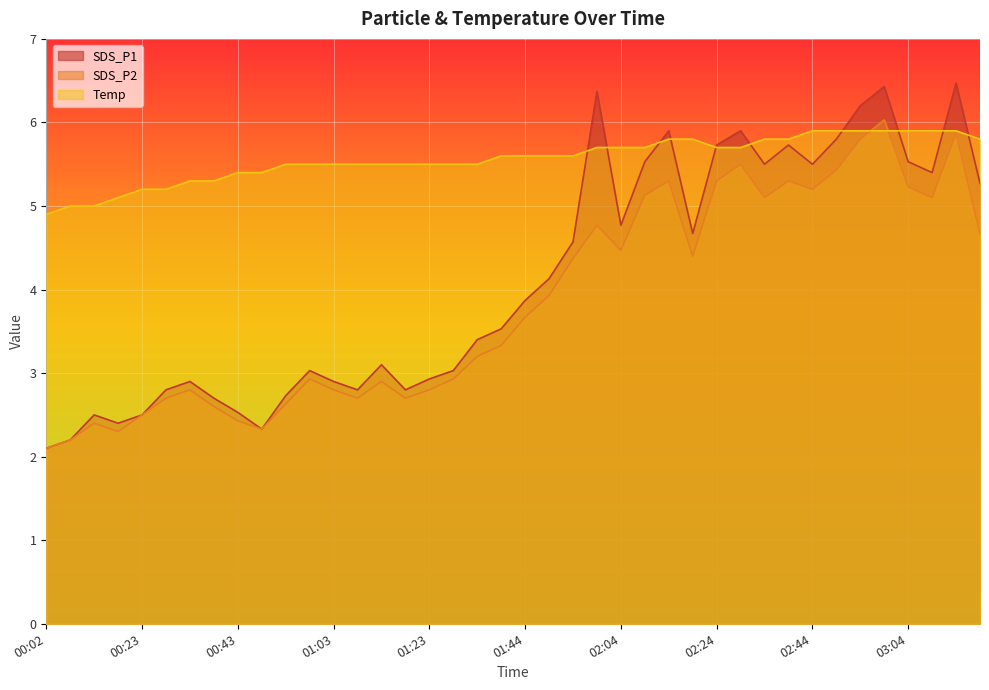

At which category does the chart reach its minimum across all series?

00:02